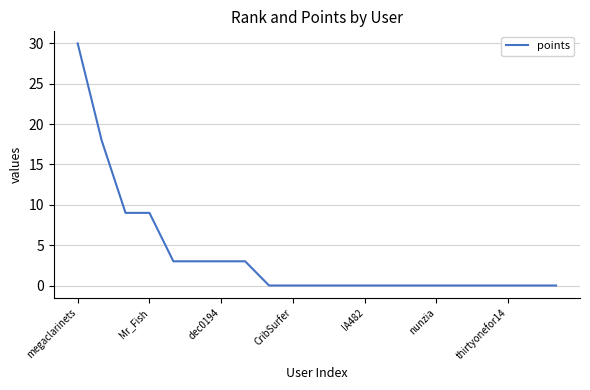

What is the greatest value displayed?

30